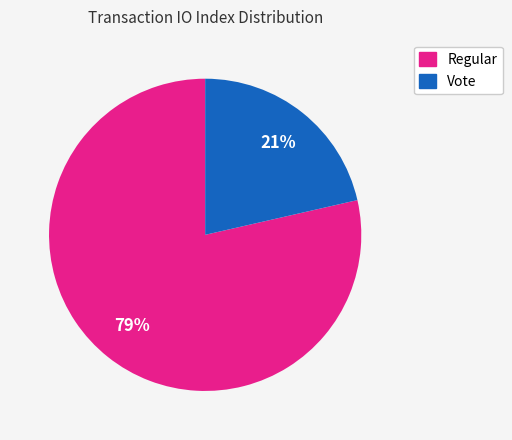

To the nearest percent, what is the average slice percentage?

50%